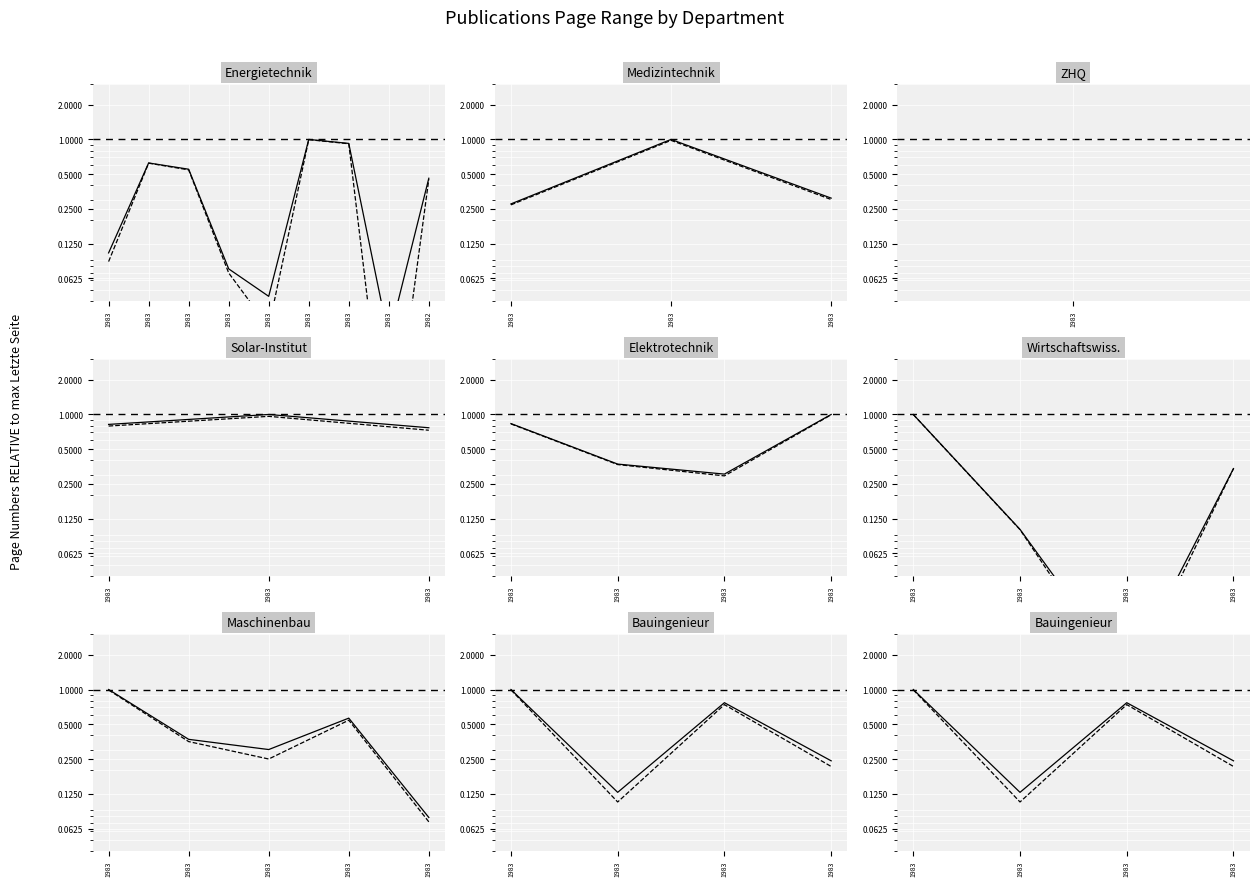

Which series has the widest spread of values?

Erste Seite